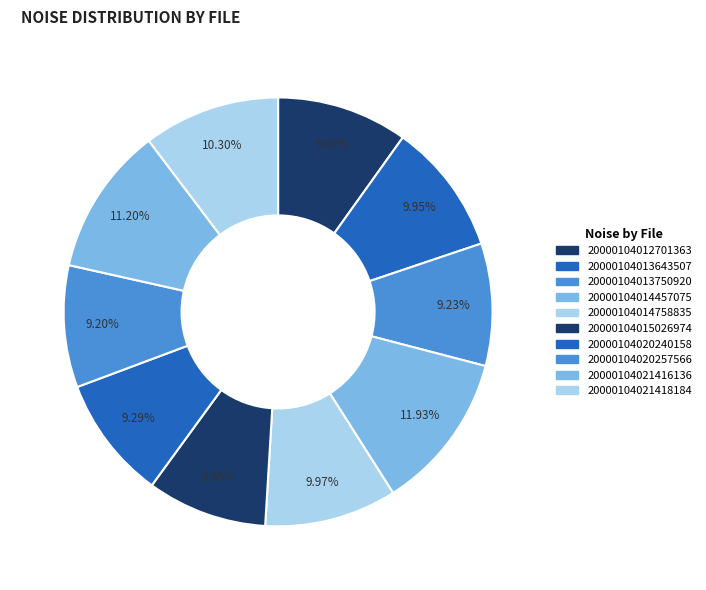

Which category has the smallest portion of the pie?

20000104015026974